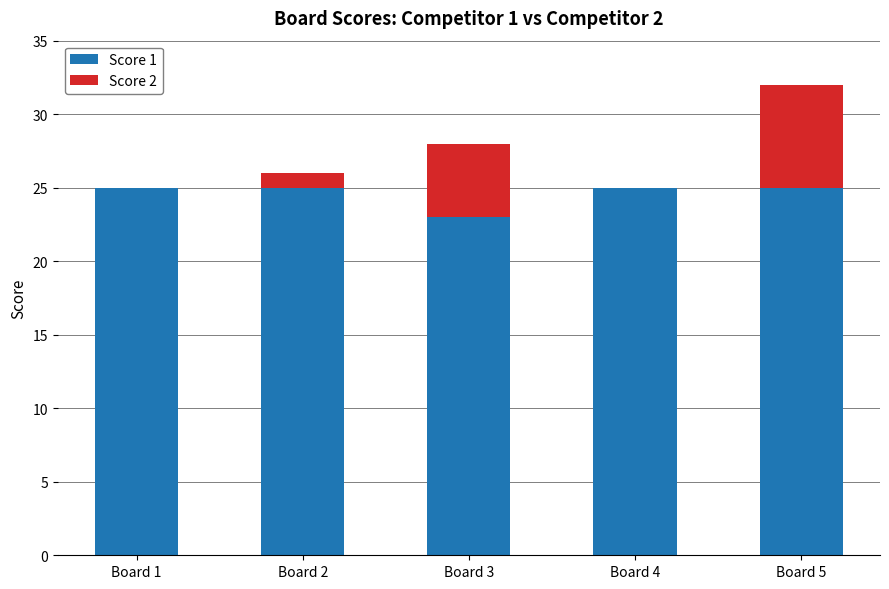

How many Score 1 values are between 25 and 26?

4